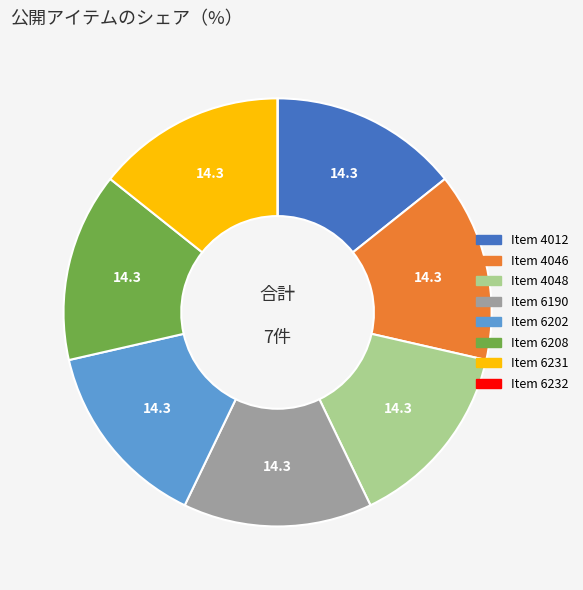

What is the ratio of the value at Item 4012 to the value at Item 6190?

1.0